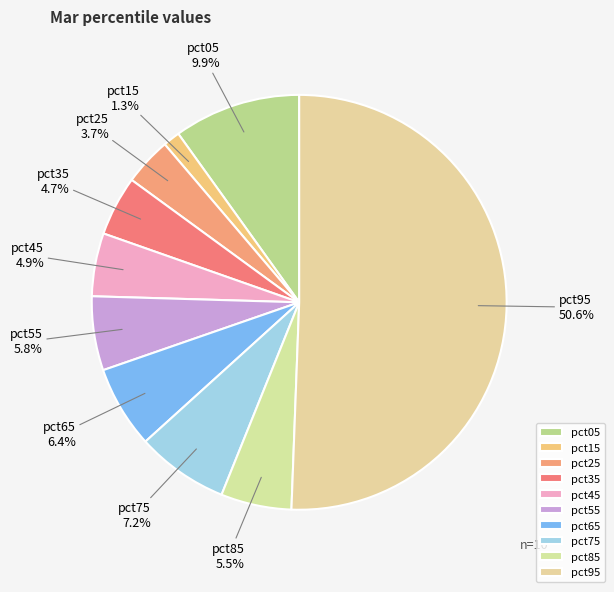

What percentage is the pct45 slice, to the nearest percent?

5%